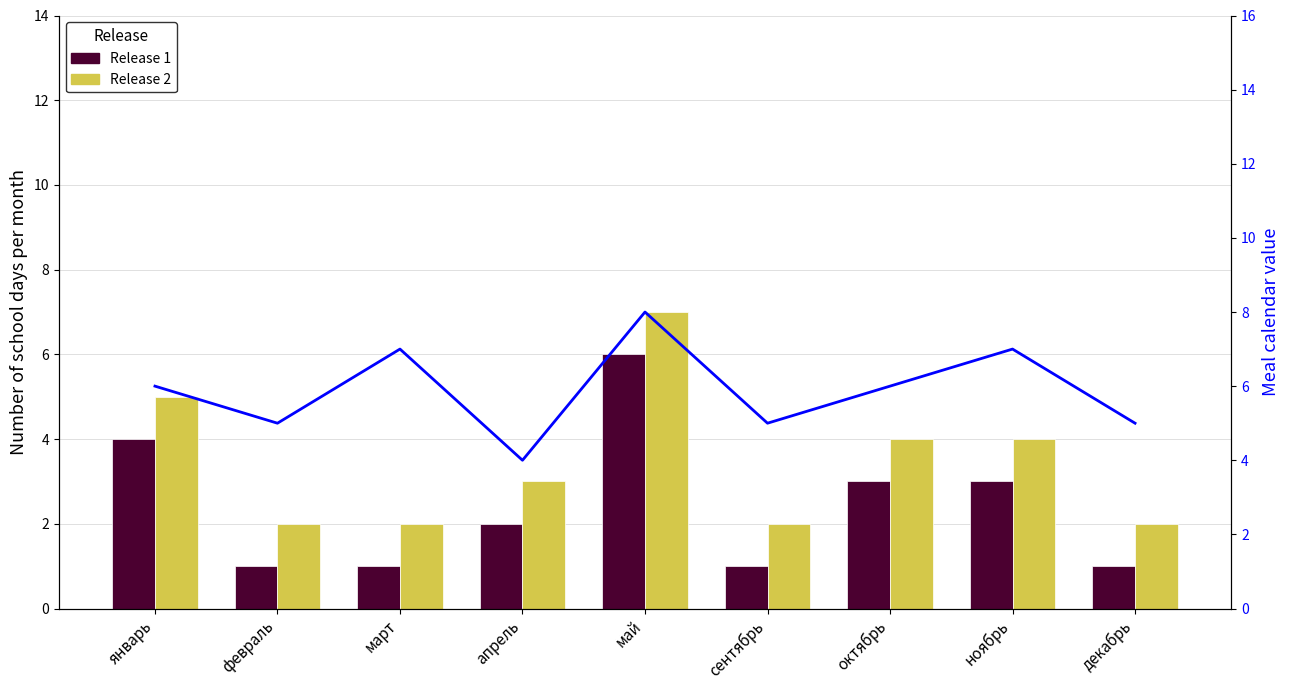

Which has a higher value, ноябрь or январь?

январь